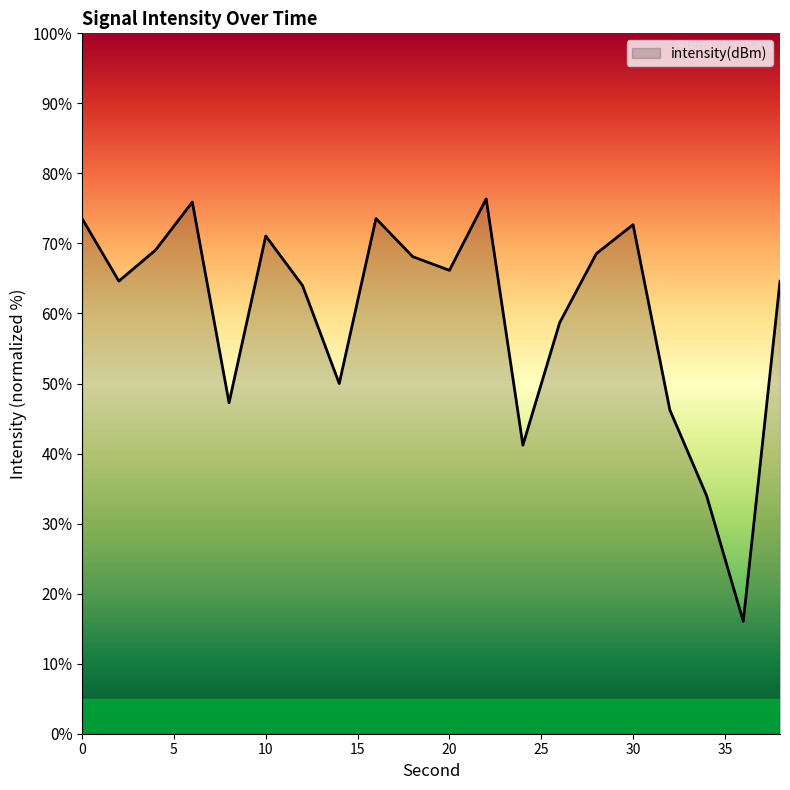

How many interior local valleys (lower than both neighbors) does the data have?

6